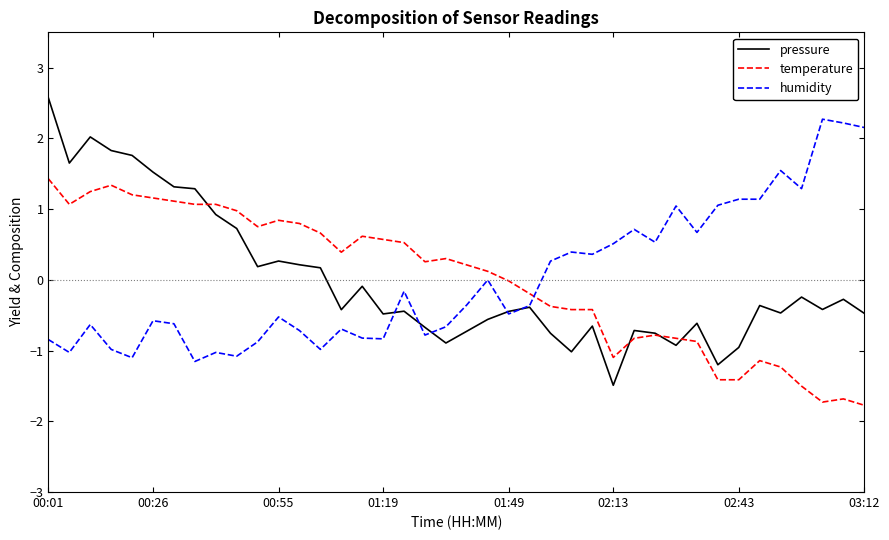

Is this an area chart (filled region under the line)?

No